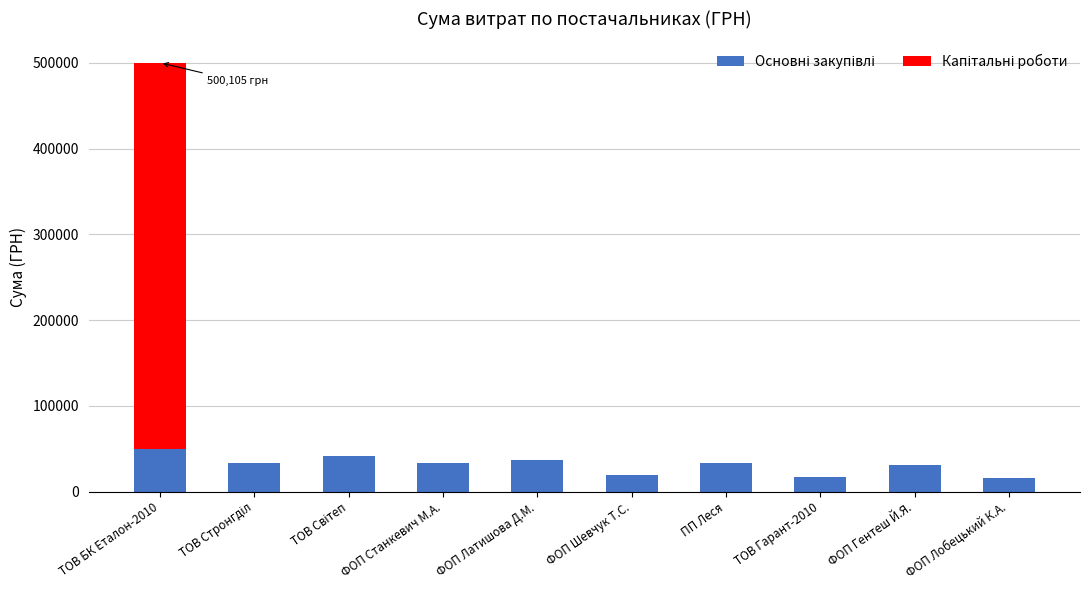

At which category is the sum across all series the highest?

ТОВ БК Еталон-2010